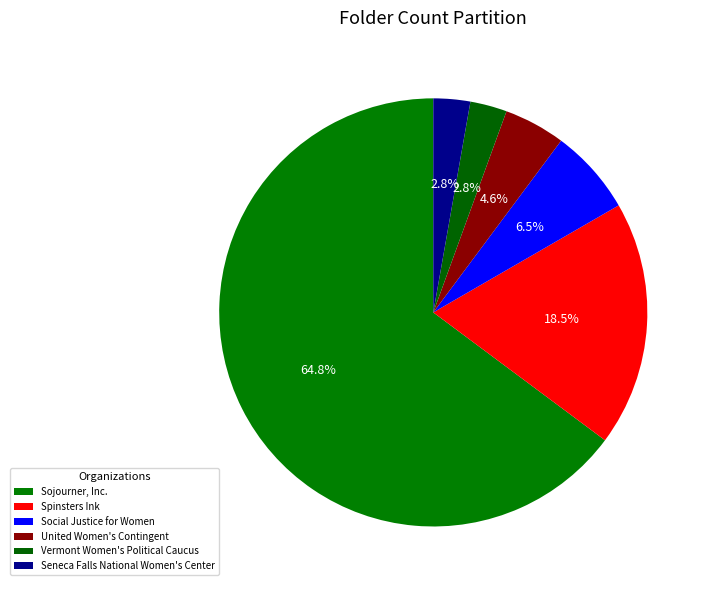

To the nearest percent, what is the combined percentage of Social Justice for Women and Seneca Falls National Women's Center?

9%